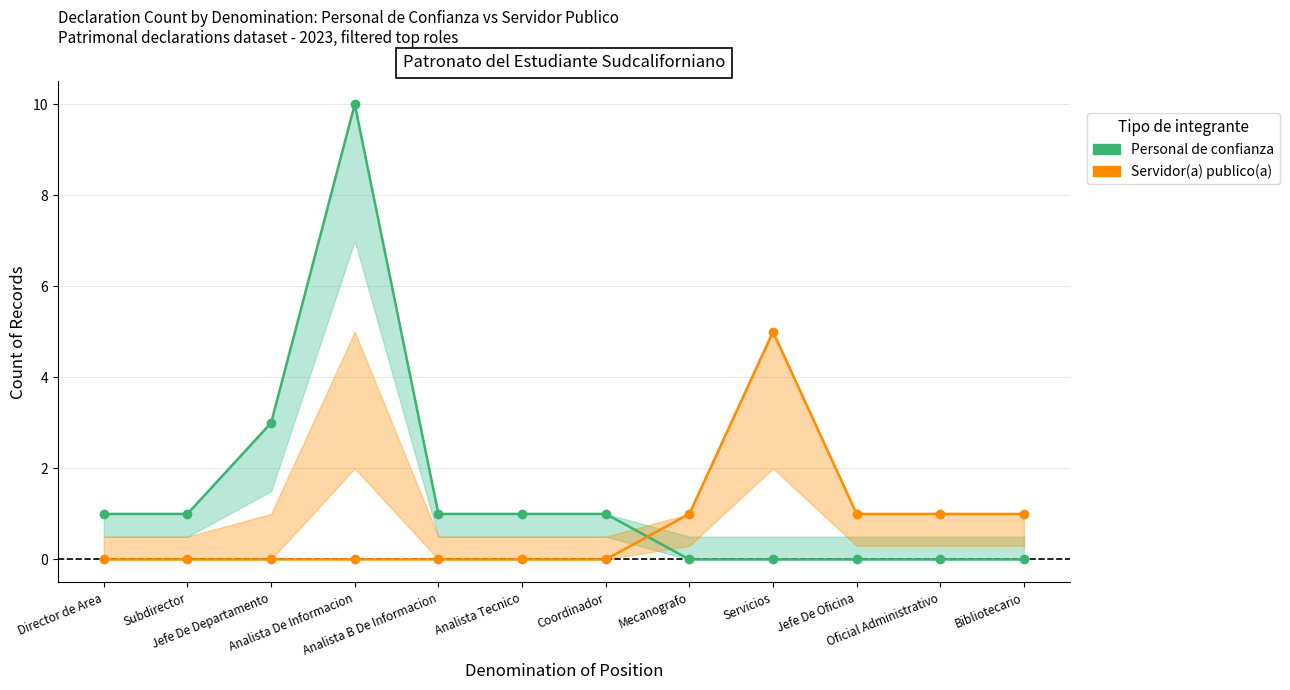

Rank the series by their average value, from highest to lowest.

Personal de confianza, Servidor(a) publico(a)